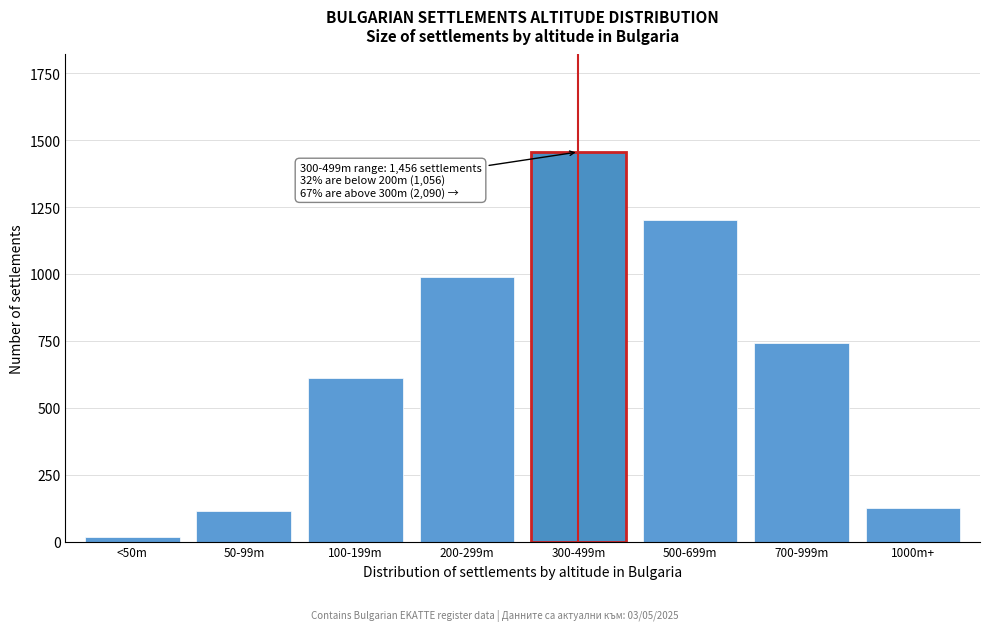

Reading left to right, list all the values displayed in this chart.

18	114	612	987	1456	1203	743	126